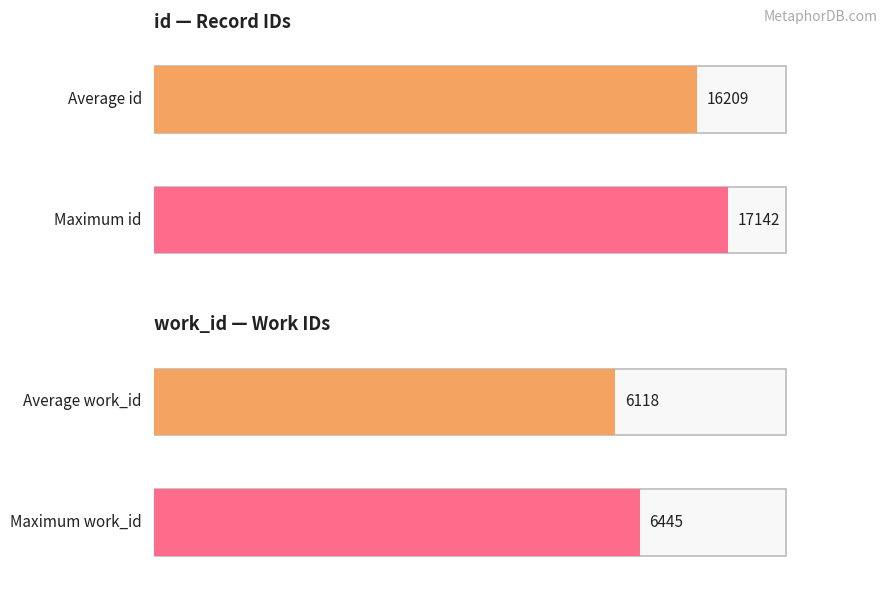

What is the value of the work_id bar at the 3rd from the left?

6445